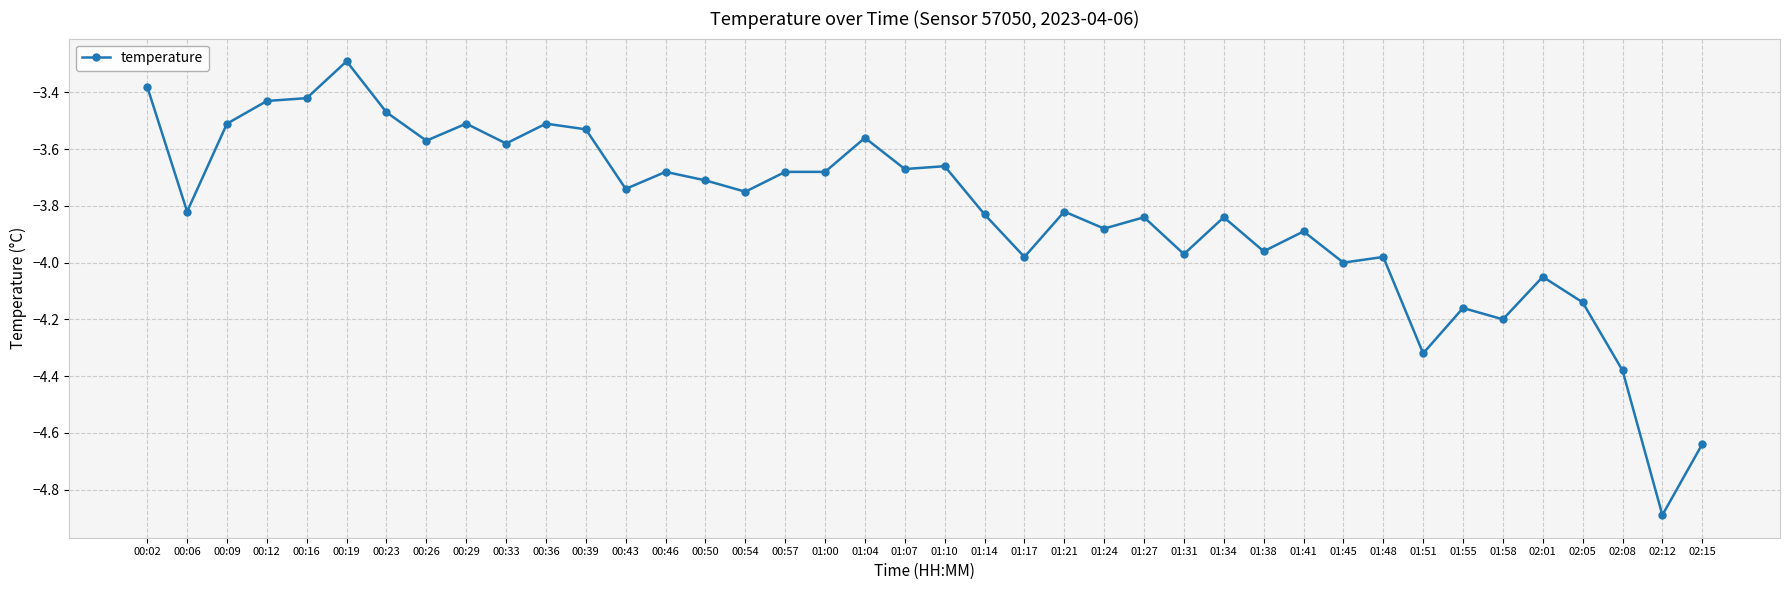

What position from the left is 00:23?

7